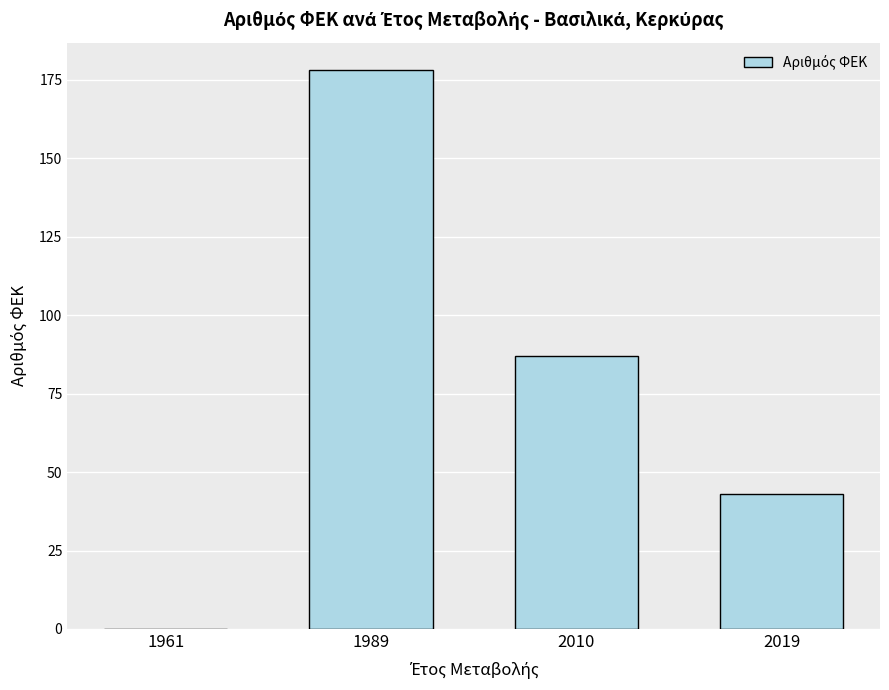

What is the change in value from 1961 to 2010?

+87